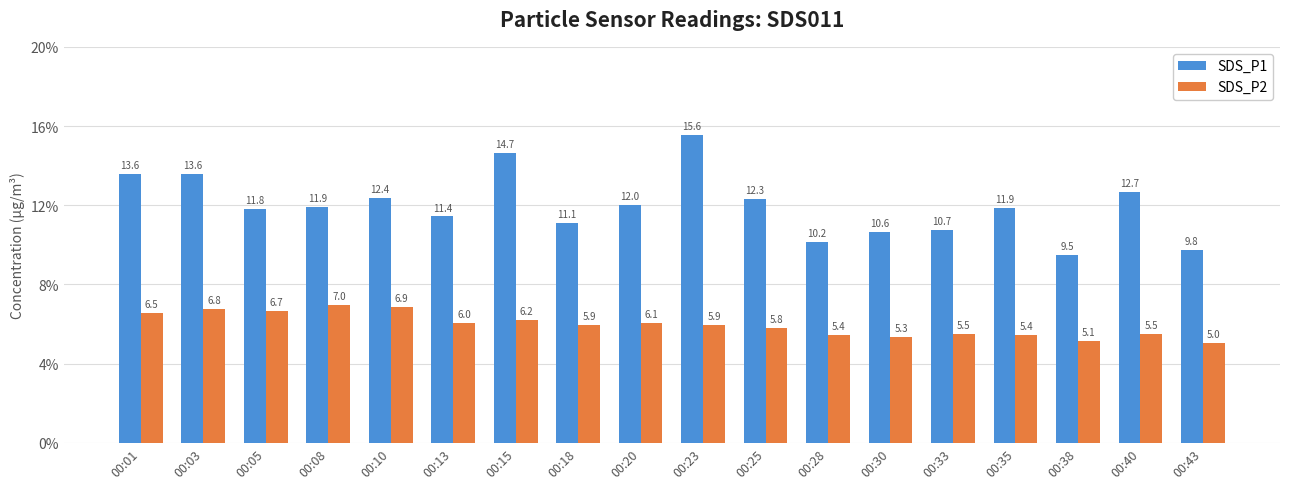

Which category has the highest value across all series?

00:23